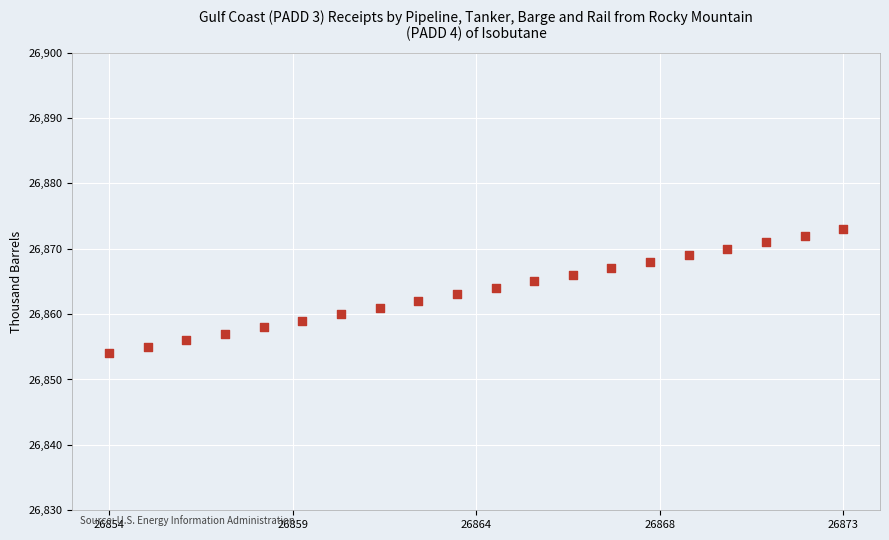

What is the range of Y values (max minus min)?

19